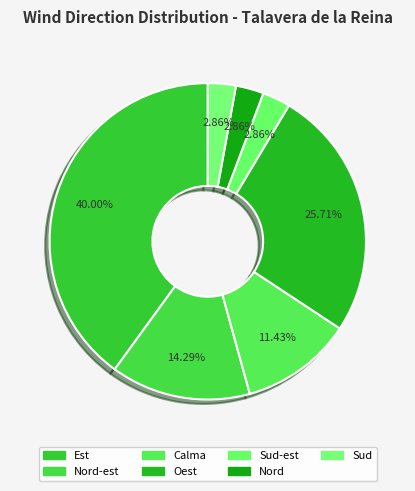

To the nearest percent, what portion does Est represent?

40%